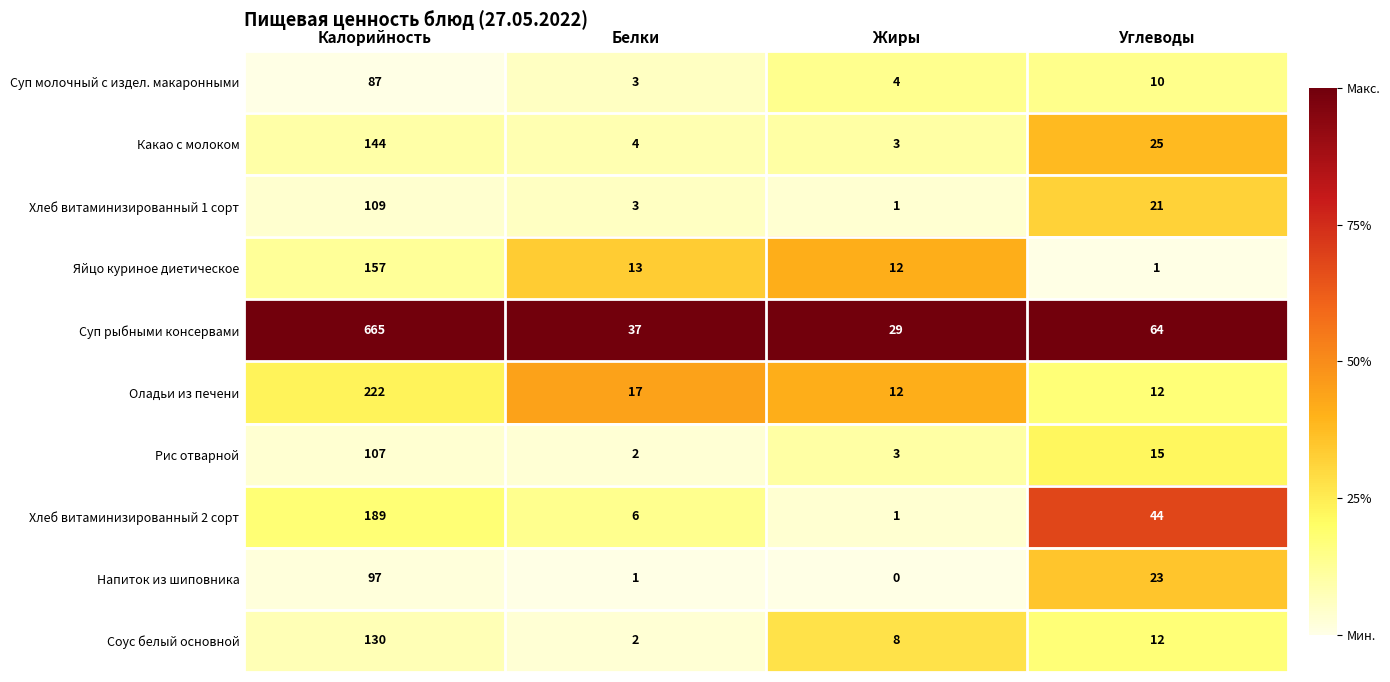

What is the maximum value shown in the chart?

665